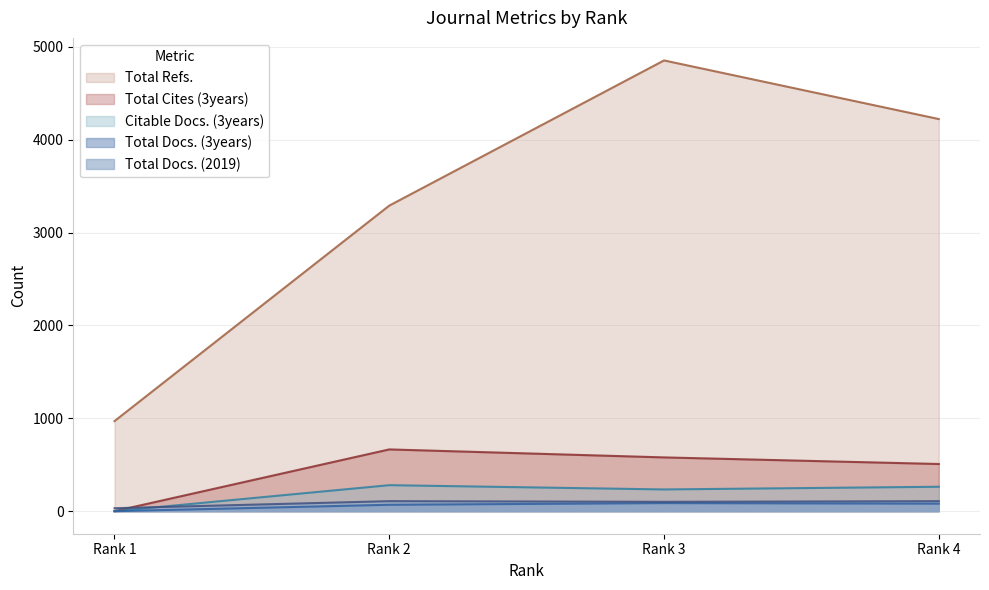

What is the difference between the maximum and minimum values in the Total Refs. series?

3883